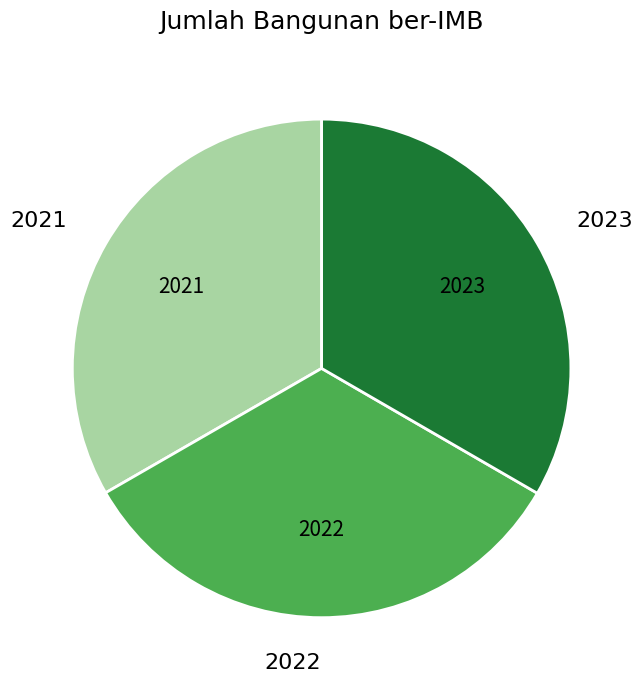

How many segments does this pie chart have?

3